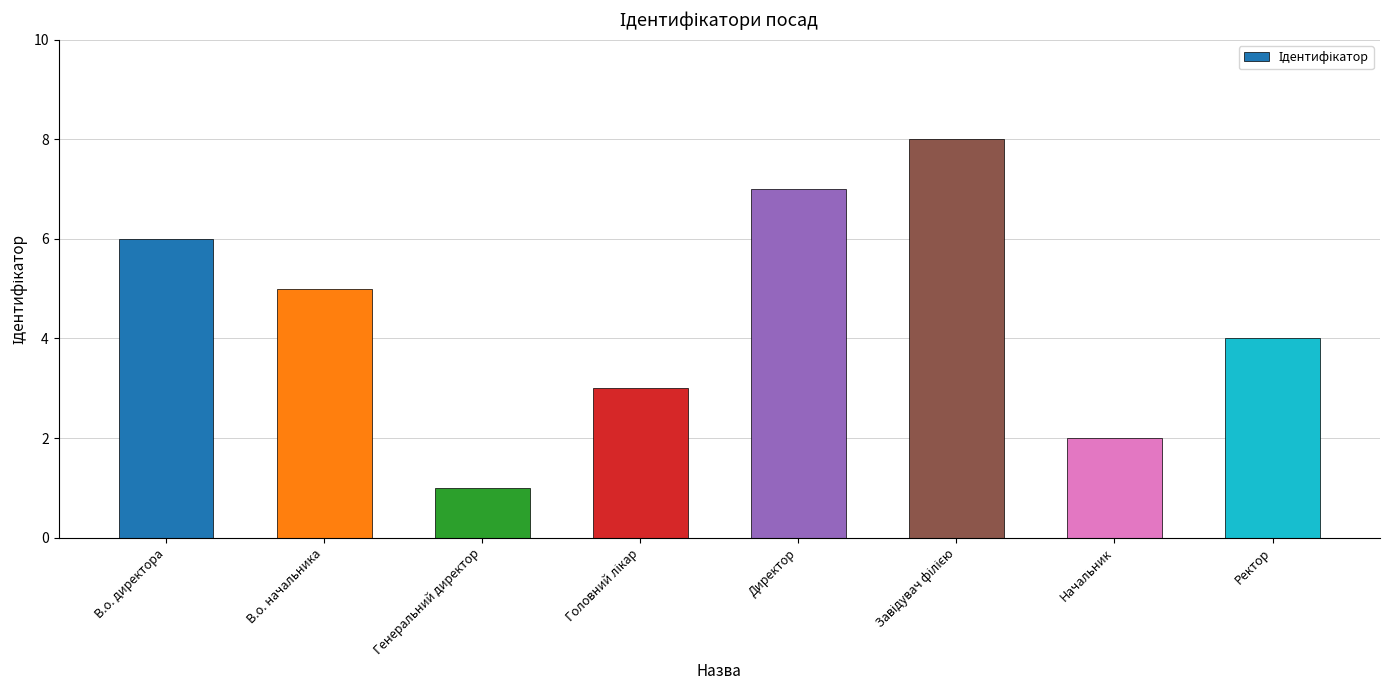

What is the greatest value displayed?

8